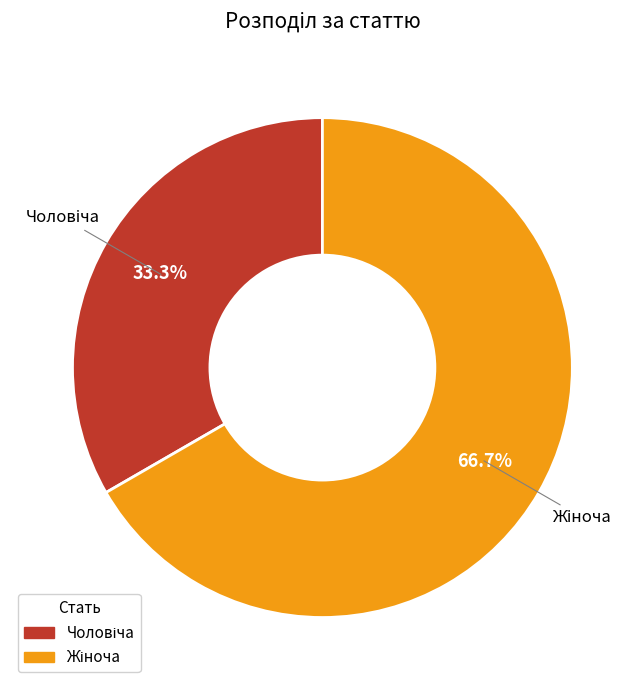

Is there a majority slice in this chart?

Yes